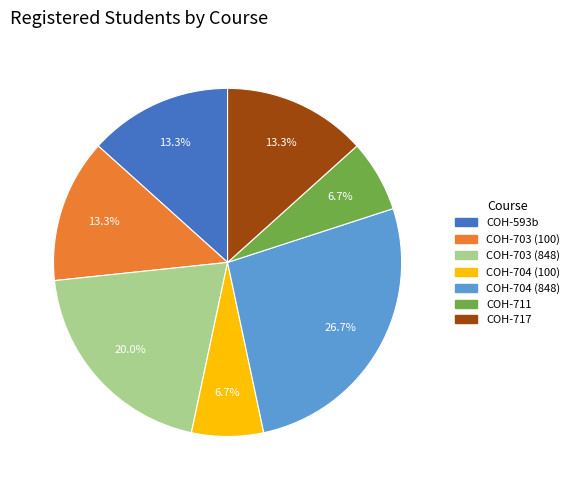

To the nearest percent, what percentage of the pie is COH-703 (100)?

13%